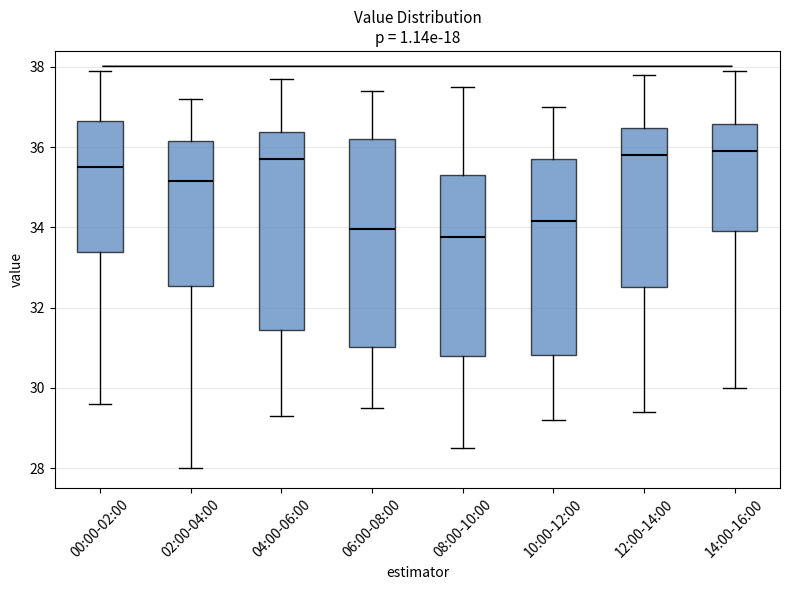

Reading left to right, transcribe this box plot: for each box, give where its median line is, the range the box spans, and where its two whiskers end, as read against the y-axis. The values are not printed on the chart, so give them approximately, as read against the axis.

00:00-02:00: median 35.6, box 33.4 to 36.6, whiskers 29.6 to 38.0
02:00-04:00: median 35.2, box 32.6 to 36.2, whiskers 28.0 to 37.2
04:00-06:00: median 35.8, box 31.4 to 36.4, whiskers 29.4 to 37.8
06:00-08:00: median 34.0, box 31.0 to 36.2, whiskers 29.6 to 37.4
08:00-10:00: median 33.8, box 30.8 to 35.4, whiskers 28.6 to 37.6
10:00-12:00: median 34.2, box 30.8 to 35.8, whiskers 29.2 to 37.0
12:00-14:00: median 35.8, box 32.6 to 36.4, whiskers 29.4 to 37.8
14:00-16:00: median 36.0, box 34.0 to 36.6, whiskers 30.0 to 38.0